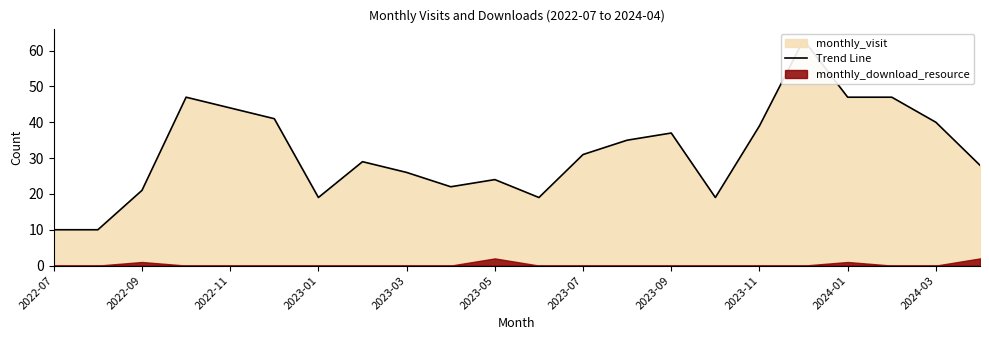

What is the difference between the maximum and minimum values?

53